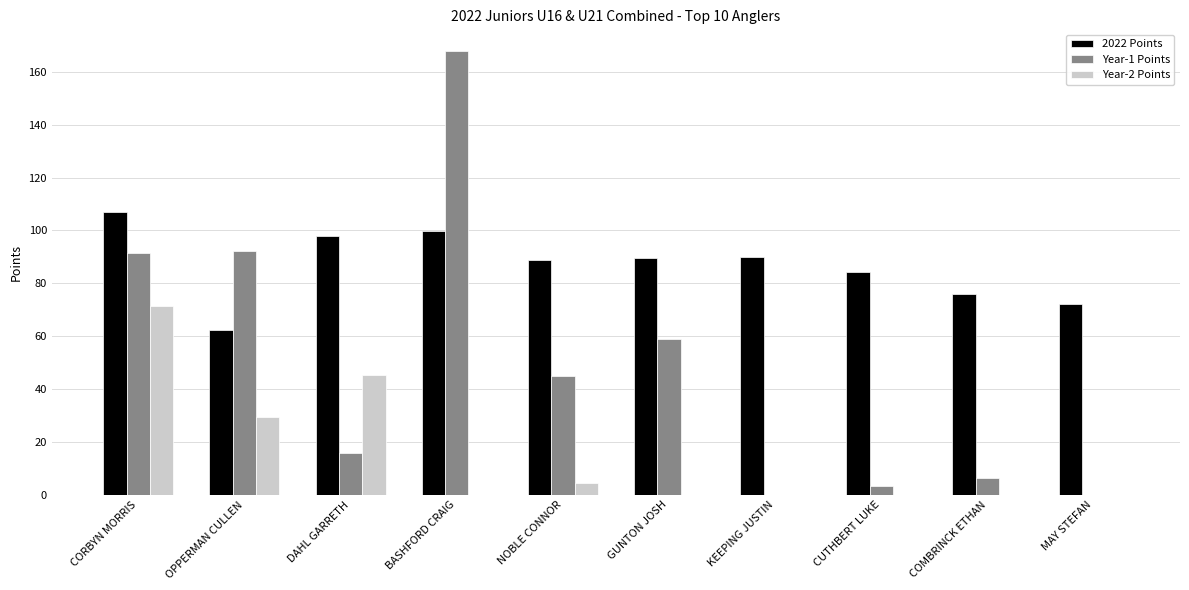

How many groups of bars are there?

10